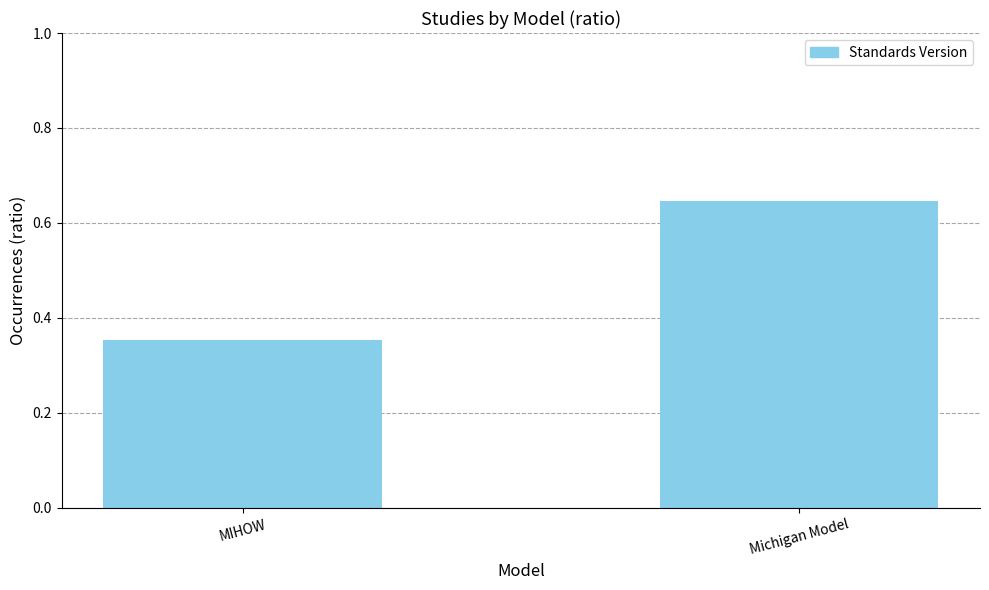

What is the label of the 1st bar from the right?

Michigan Model